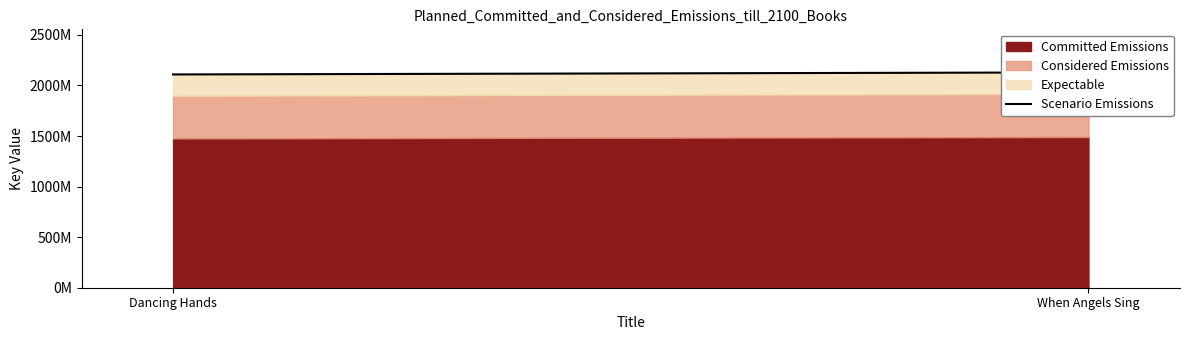

List the labels in order of value, largest first.

When Angels Sing, Dancing Hands